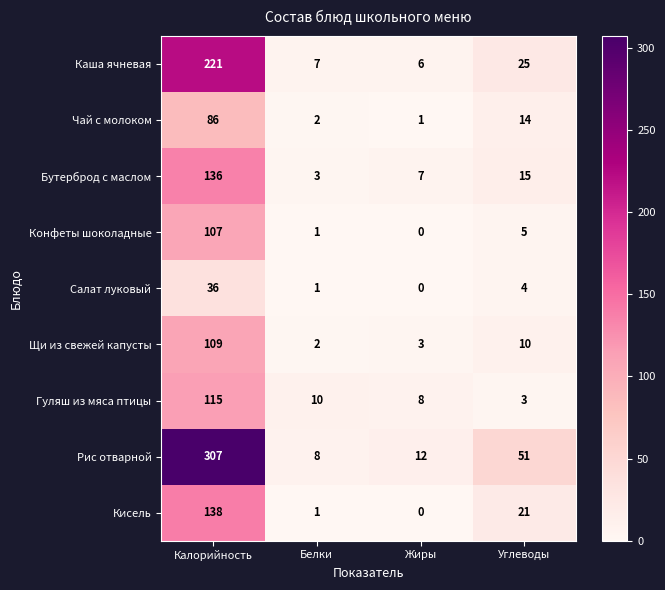

List the series in order of their peak value, highest first.

Рис отварной, Каша ячневая, Кисель, Бутерброд с маслом, Гуляш из мяса птицы, Щи из свежей капусты, Конфеты шоколадные, Чай с молоком, Салат луковый